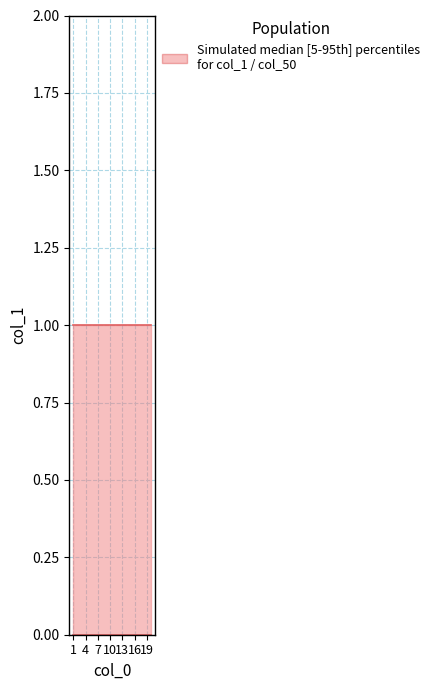

Between 17 and 10, which is larger?

17